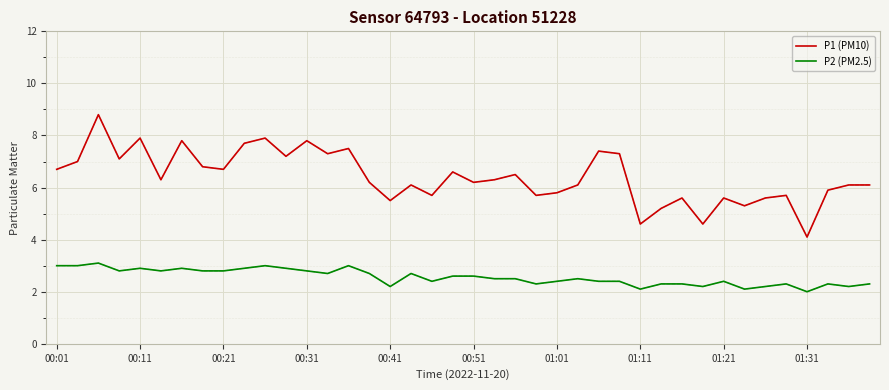

What is the highest value of the P2 (PM2.5) series?

3.1